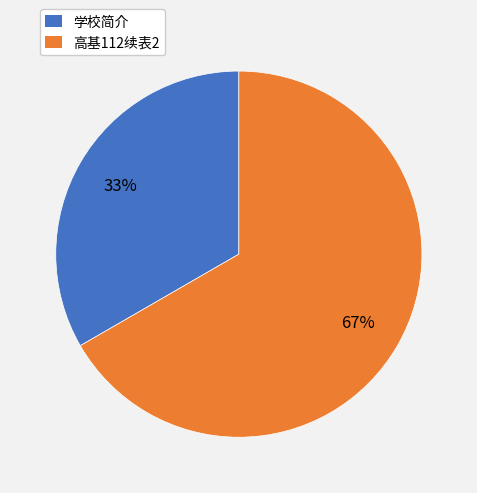

Rank the categories by value from lowest to highest.

学校简介, 高基112续表2